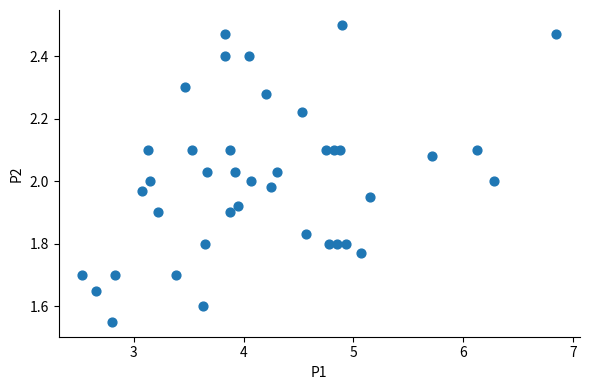

What is the range of X values (max minus min)?

4.3